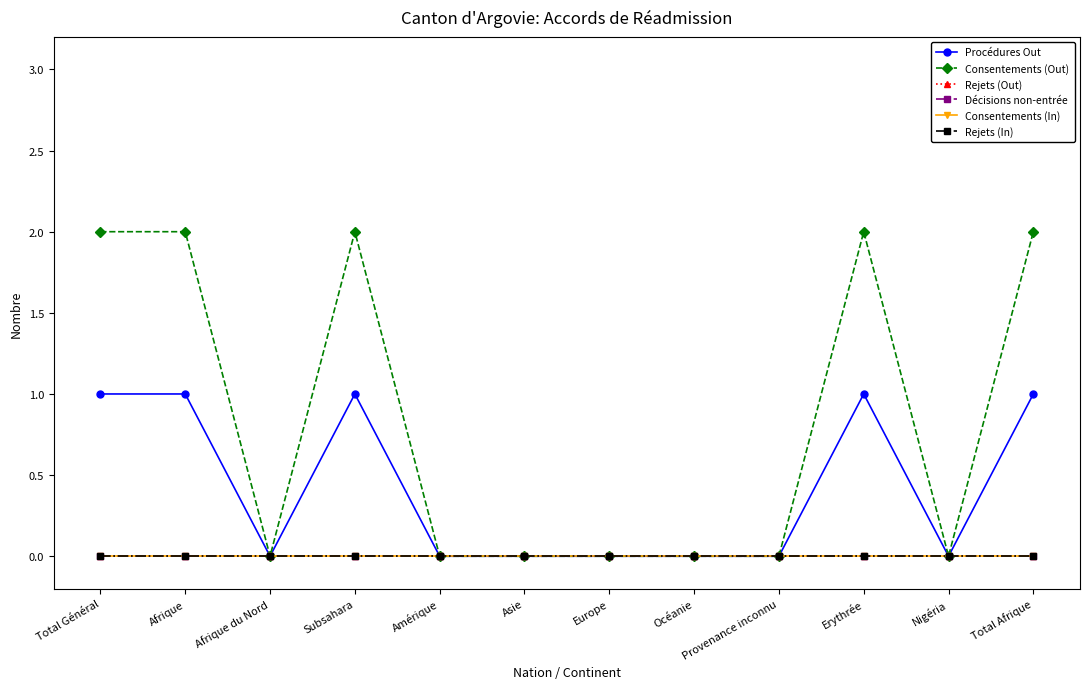

At which label does Décisions non-entrée reach its peak?

Total Général